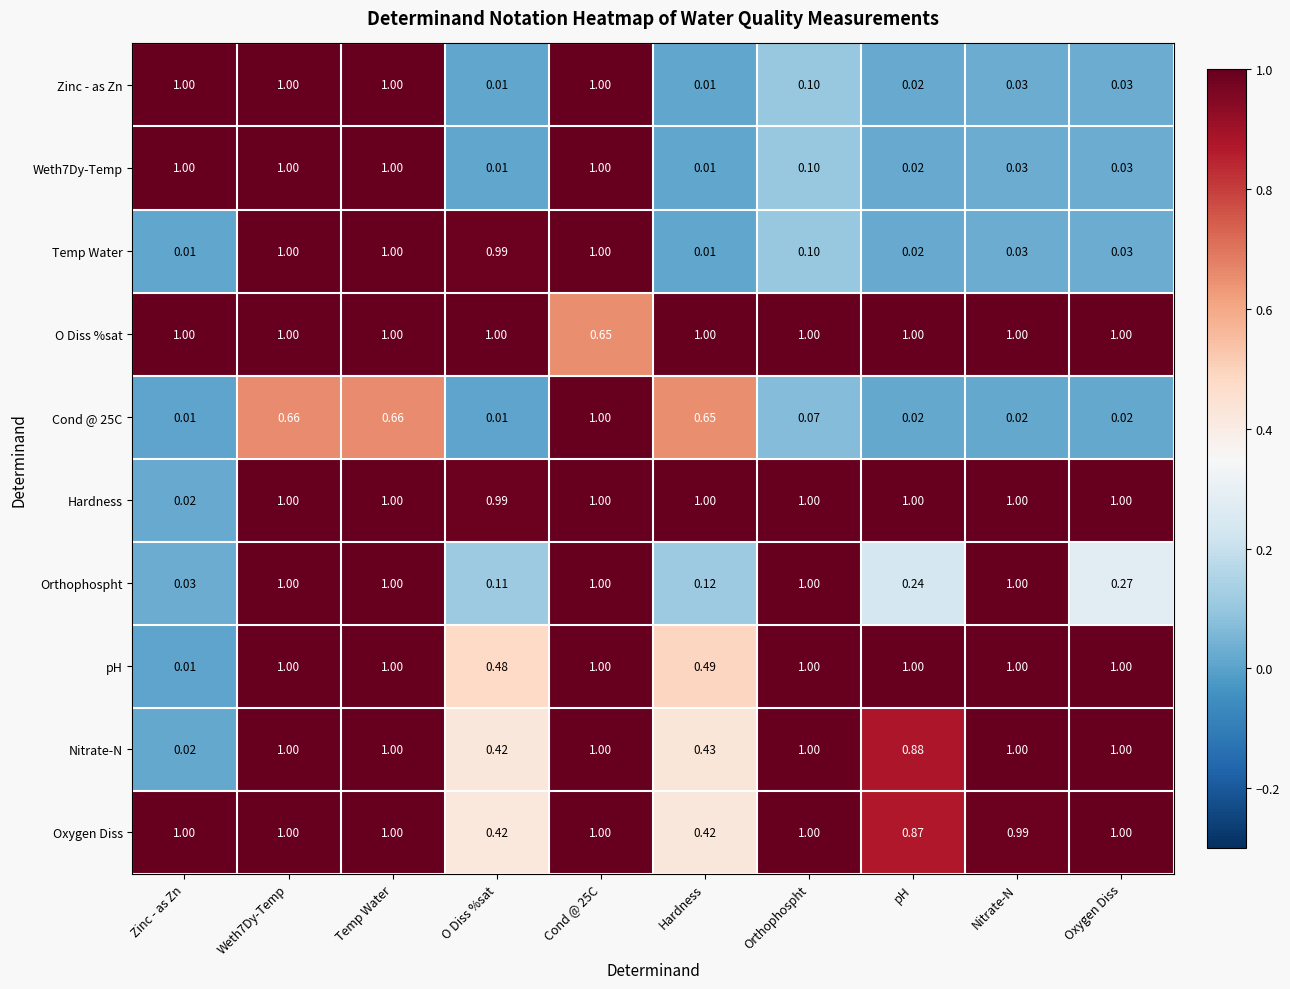

Which series has the largest total across all categories?

O Diss %sat